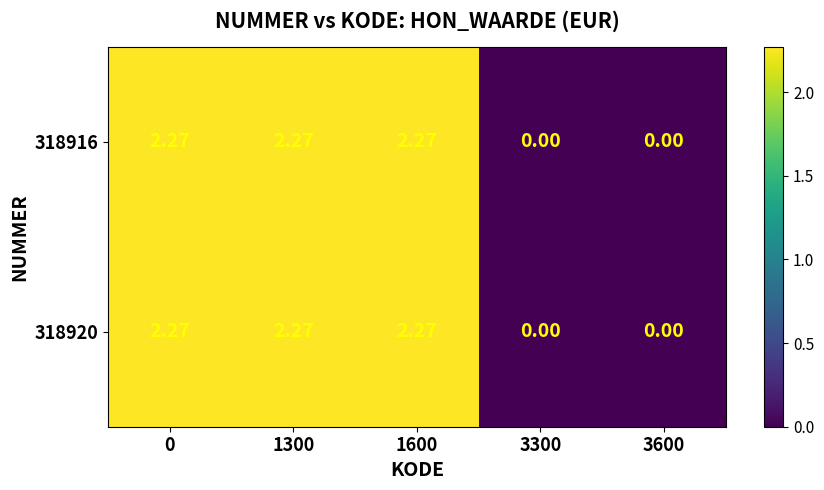

Rank the series at 3600 from lowest to highest value.

318916, 318920